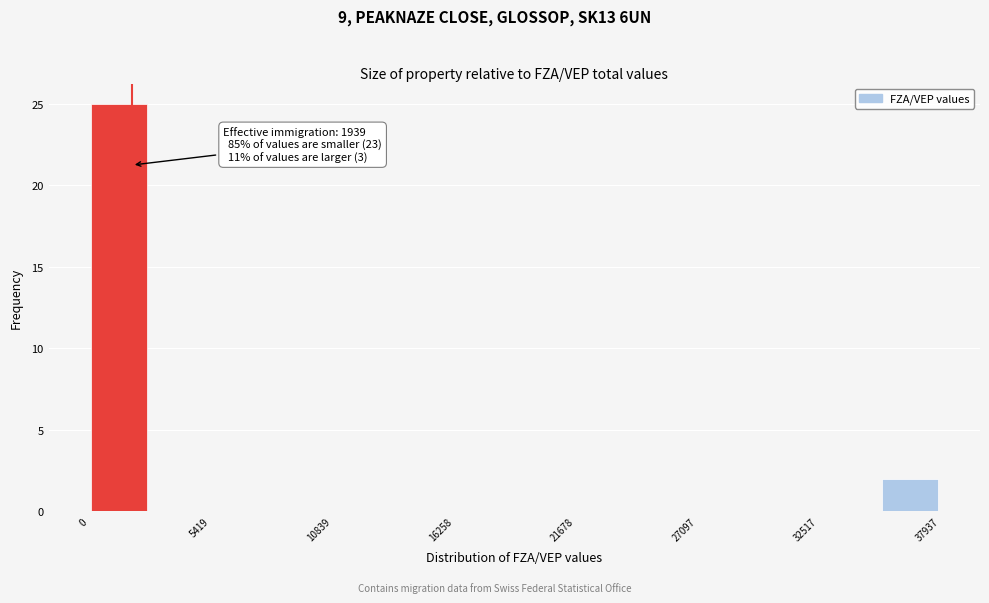

Read against the x-axis, roughly where is the centre of the tallest bar?

1000